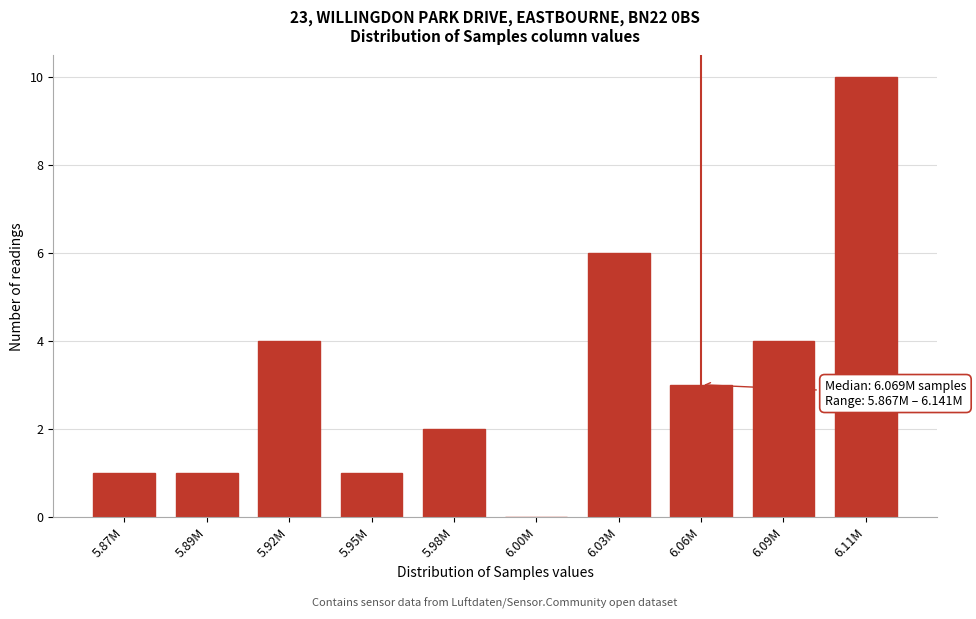

Reading left to right, list all the values displayed in this chart.

5.87M=1	5.89M=1	5.92M=4	5.95M=1	5.98M=2	6.00M=0	6.03M=6	6.06M=3	6.09M=4	6.11M=10